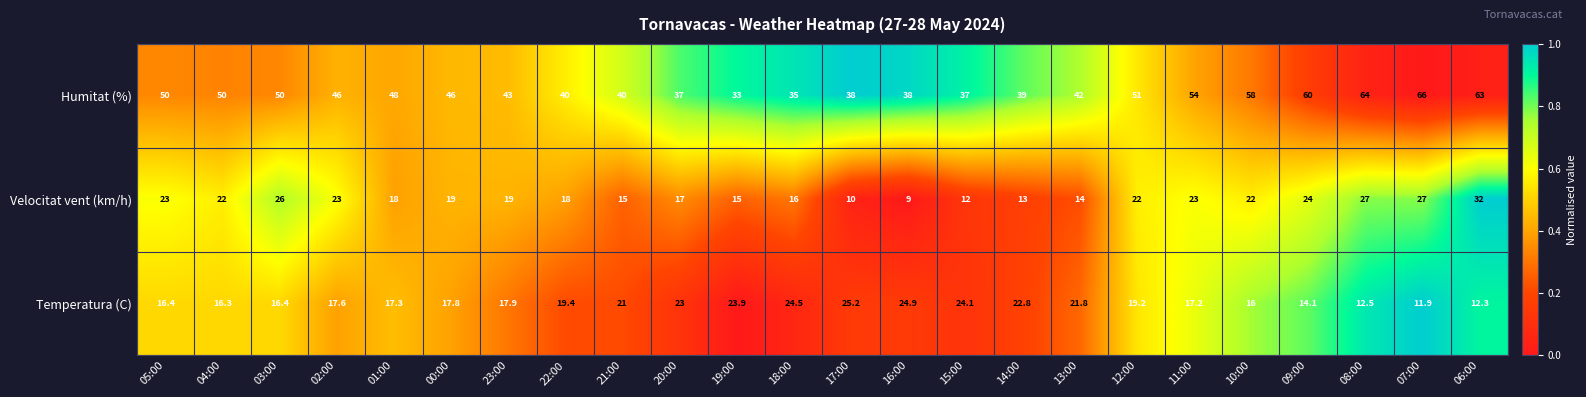

The value of Temperatura (C) at 02:00 is 17.6. True or false?

True